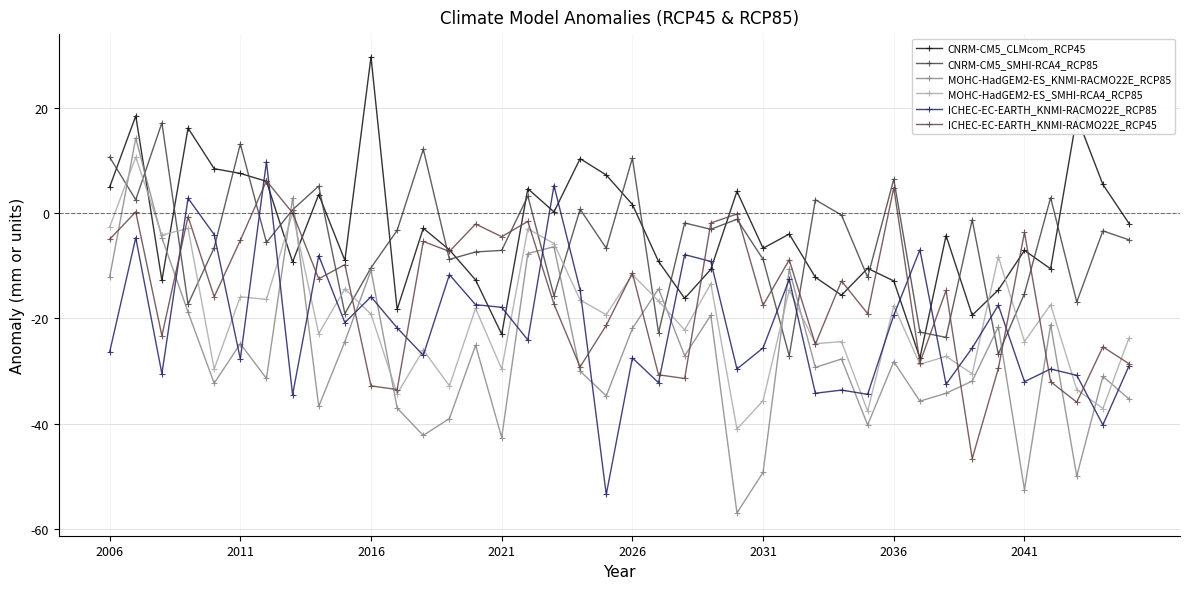

Which series has the widest spread of values?

MOHC-HadGEM2-ES_KNMI-RACMO22E_RCP85